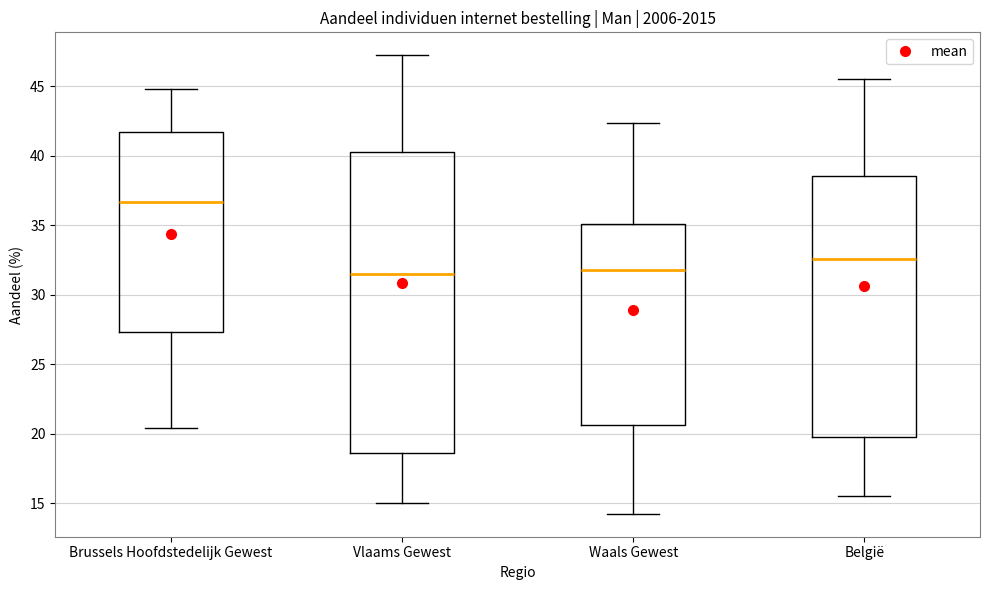

Reading left to right, read every box against the y-axis: the position of its median line, the range the box covers, and the ends of its whiskers. The values are not printed on the chart, so give them approximately, as read against the axis.

Brussels Hoofdstedelijk Gewest: median 36.5, box 27.5 to 41.5, whiskers 20.5 to 45.0
Vlaams Gewest: median 31.5, box 18.5 to 40.5, whiskers 15.0 to 47.0
Waals Gewest: median 32.0, box 20.5 to 35.0, whiskers 14.0 to 42.5
België: median 32.5, box 19.5 to 38.5, whiskers 15.5 to 45.5